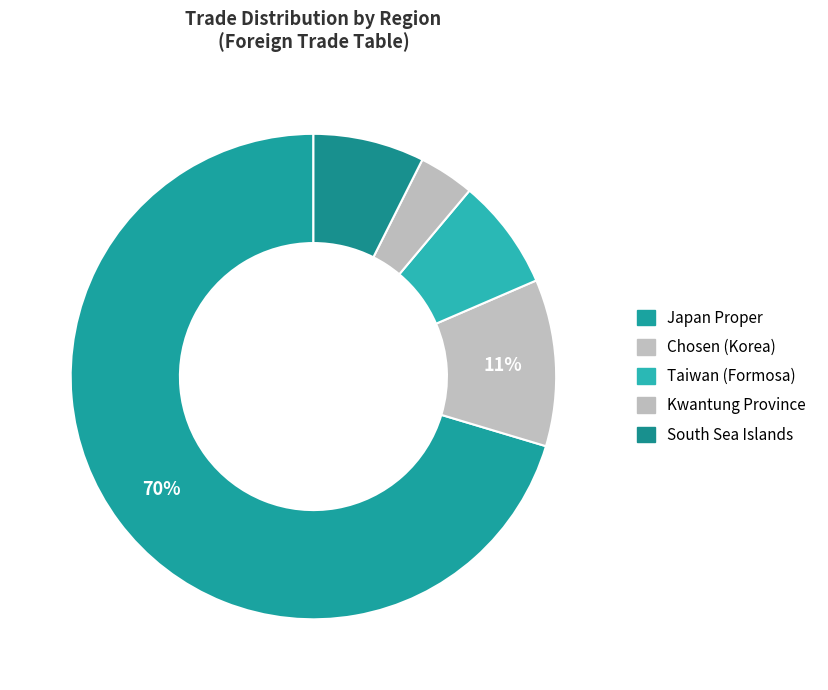

Count the number of slices in the pie.

5